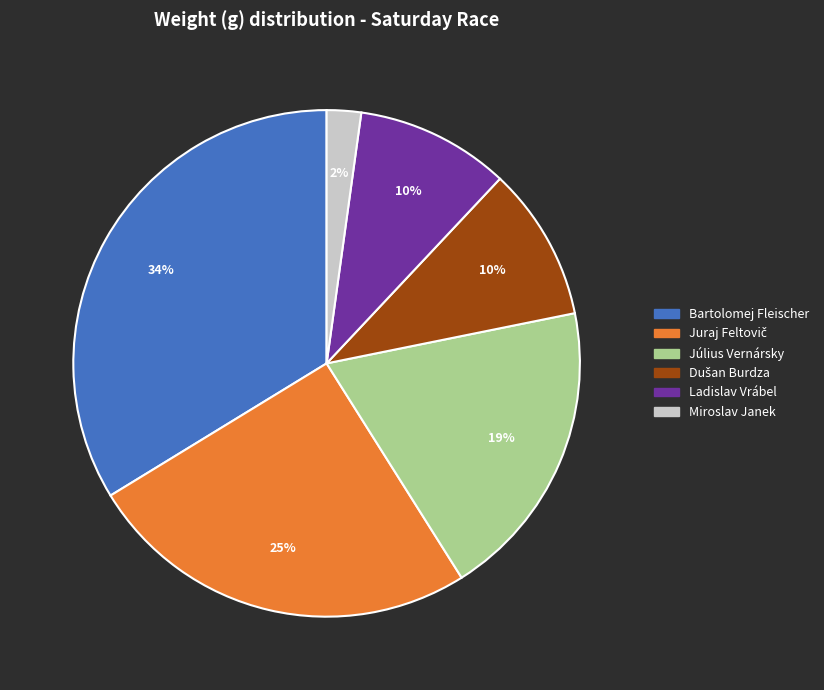

What is the smallest slice in the pie chart?

Miroslav Janek